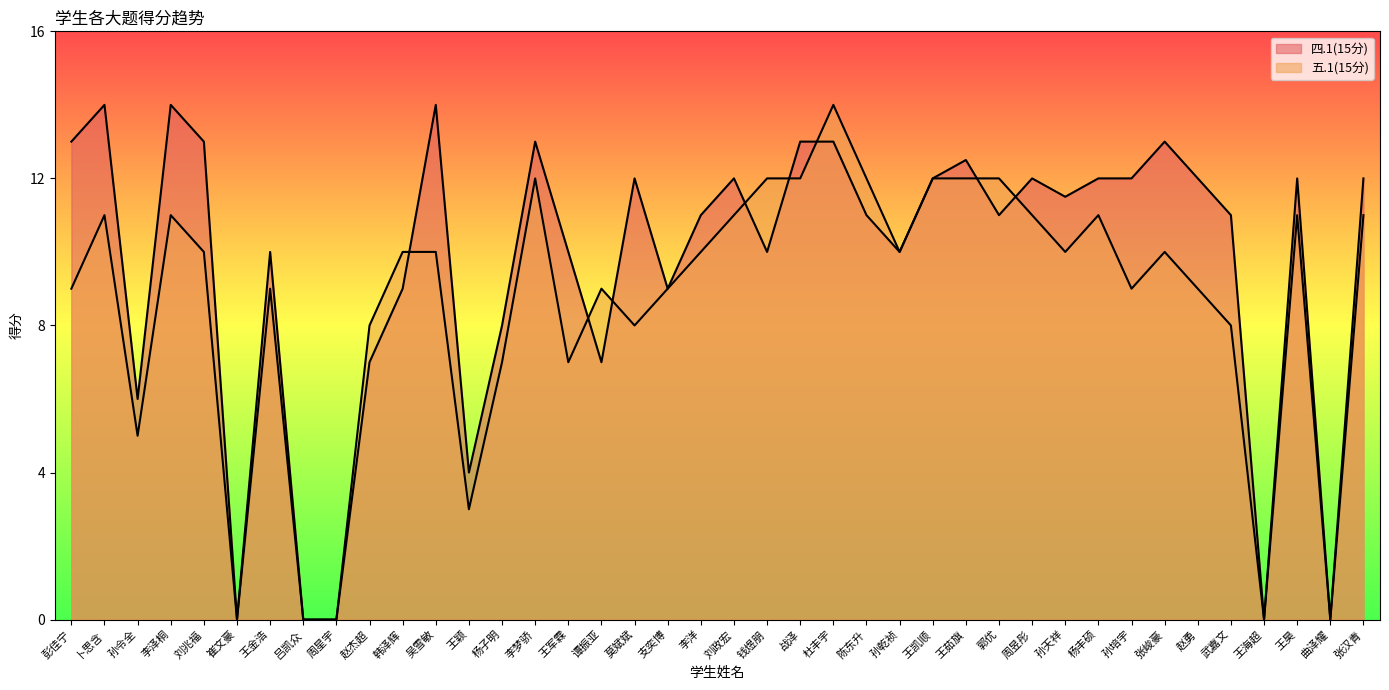

Where does the 五.1(15分) series first go above 10?

卜思含